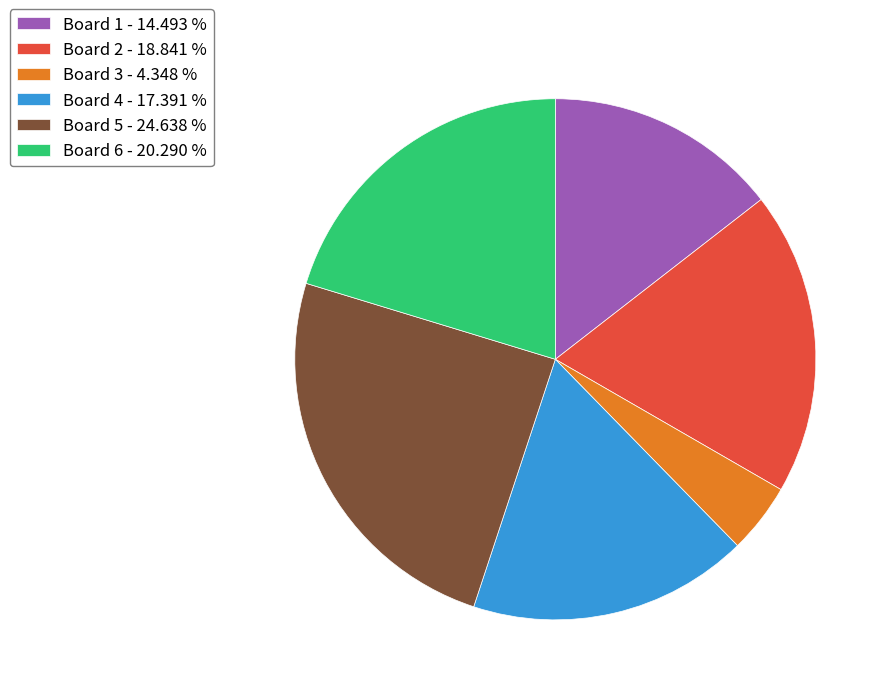

Does Board 6 - 20.290 % represent more than half of the total?

No